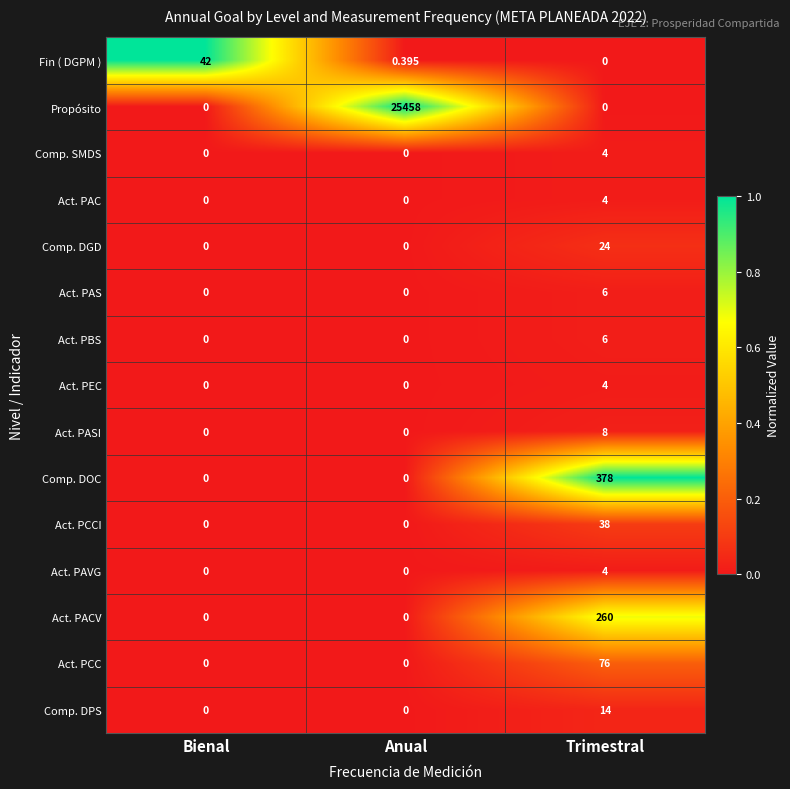

Is the value of Comp. DGD at Anual greater than the value of Act. PCC at Trimestral?

No